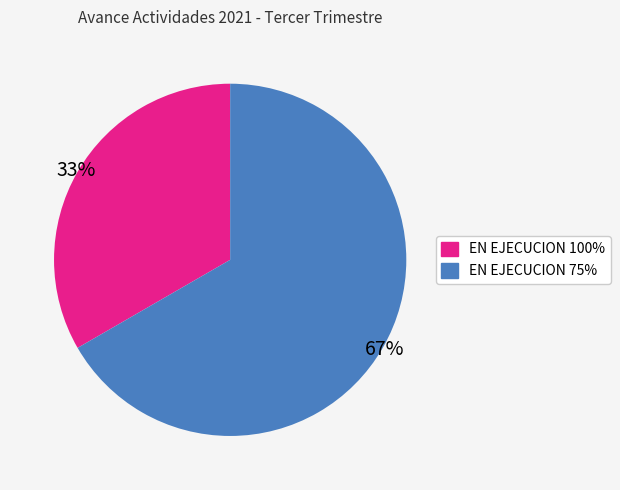

How many segments does this pie chart have?

2